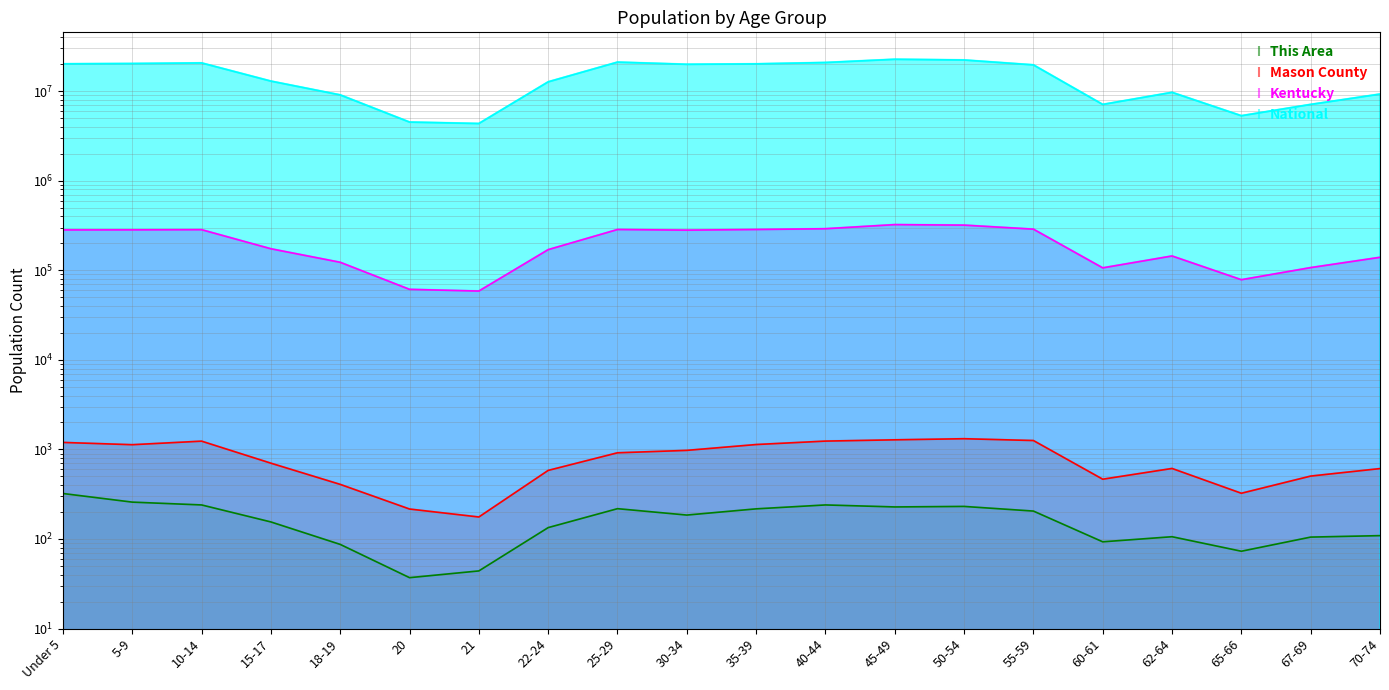

Between 22-24 and 70-74, which series saw the biggest shift?

National